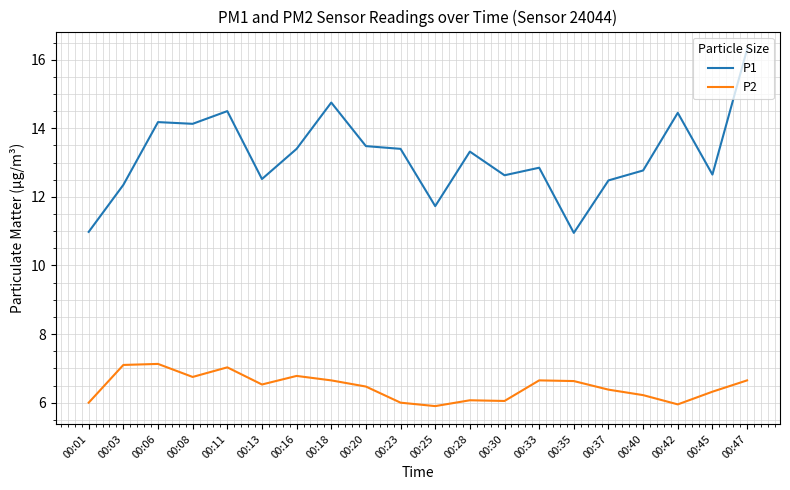

In P1, how many points are lower than both neighbors (excluding endpoints)?

6